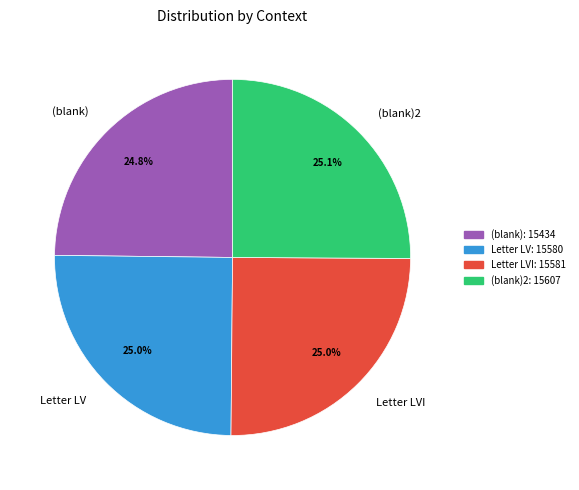

True or false: (blank) accounts for 36% of the total.

False